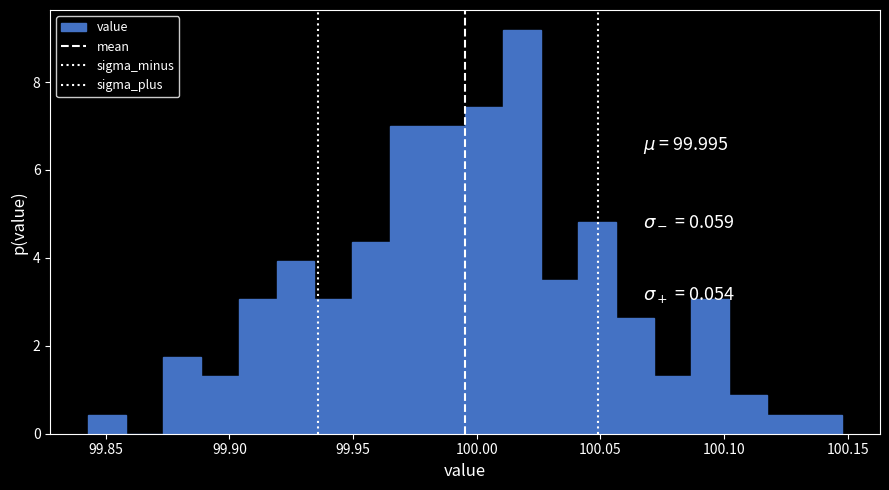

Read against the x-axis, roughly where is the centre of the tallest bar?

100.020